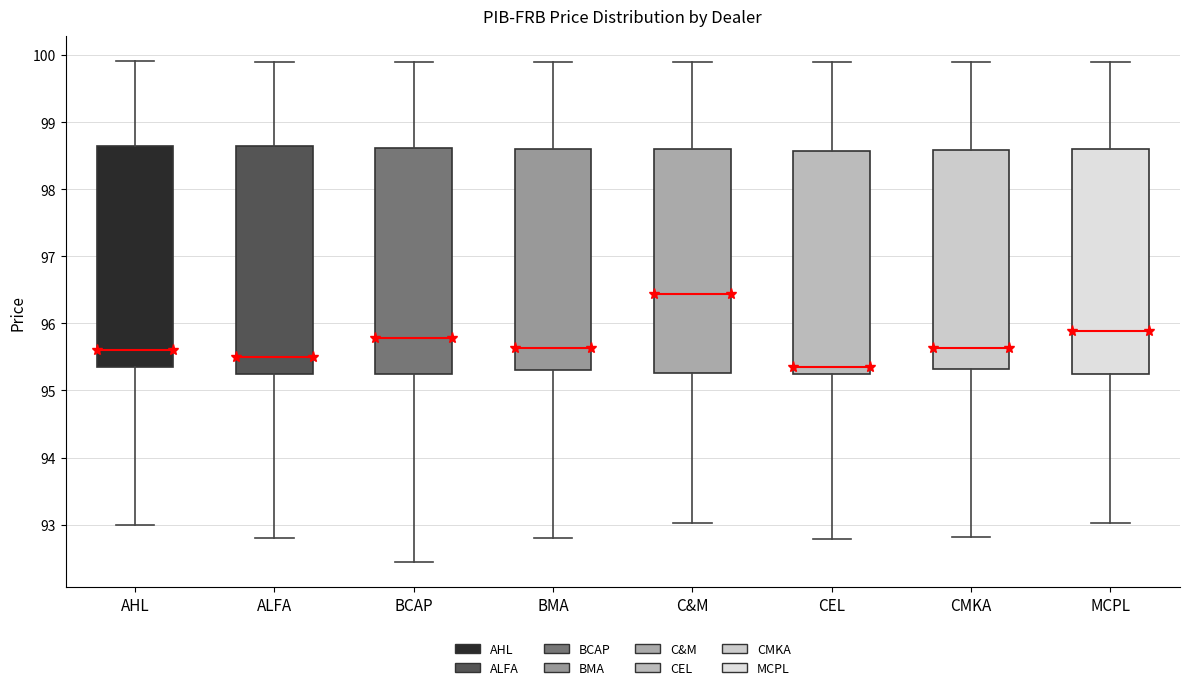

Which box's median line is the highest?

C&M